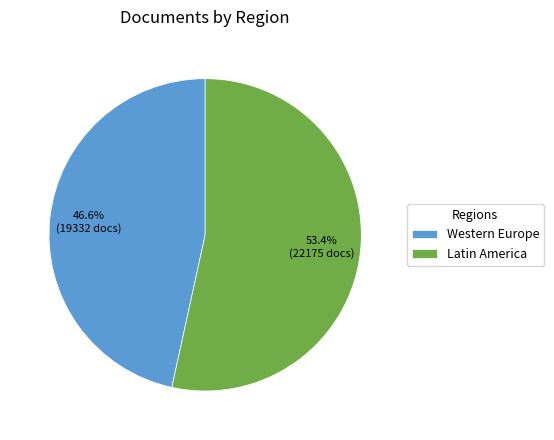

Combined, what portion of the pie is Western Europe and Latin America?

100.0%